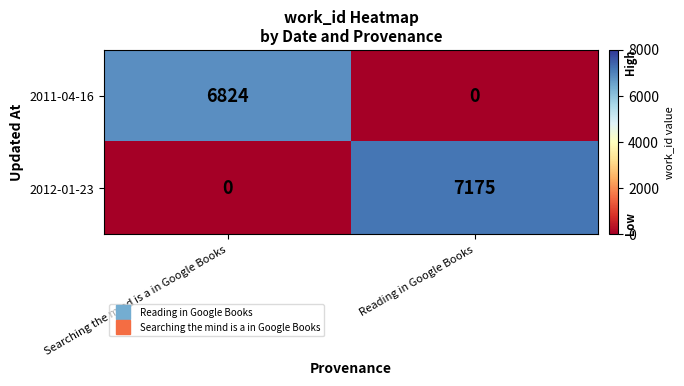

Reading left to right, transcribe all the data shown in this chart.

2011-04-16: 6824	0
2012-01-23: 0	7175